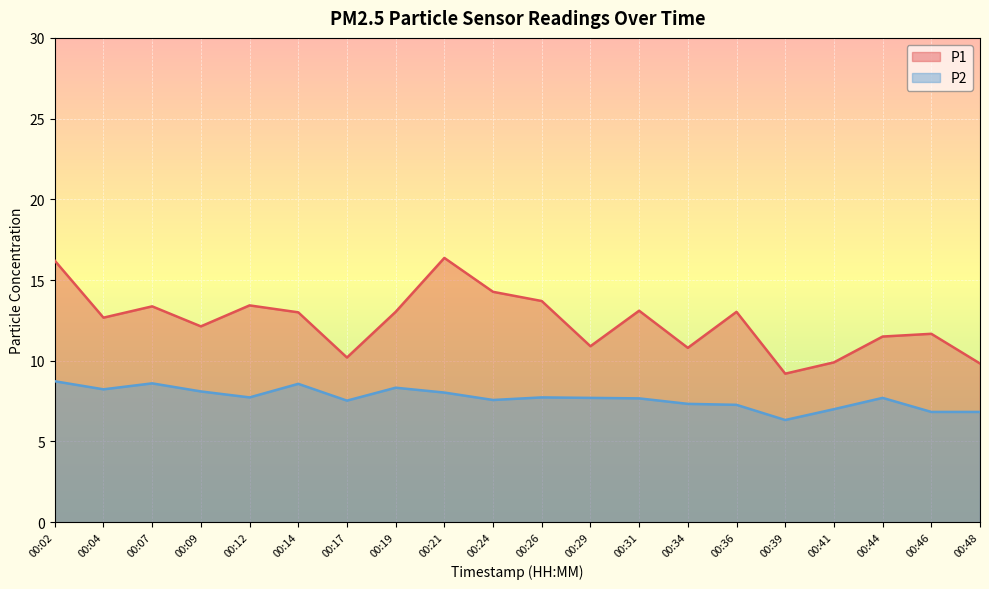

At which category does P2 reach its first local valley?

00:04